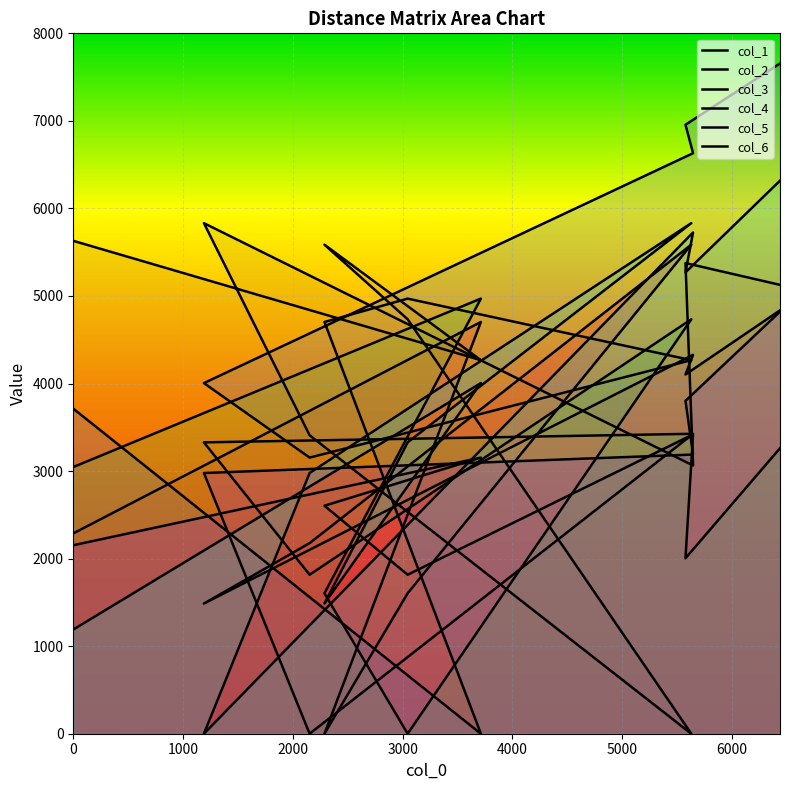

How many interior local peaks does the col_6 series have?

3